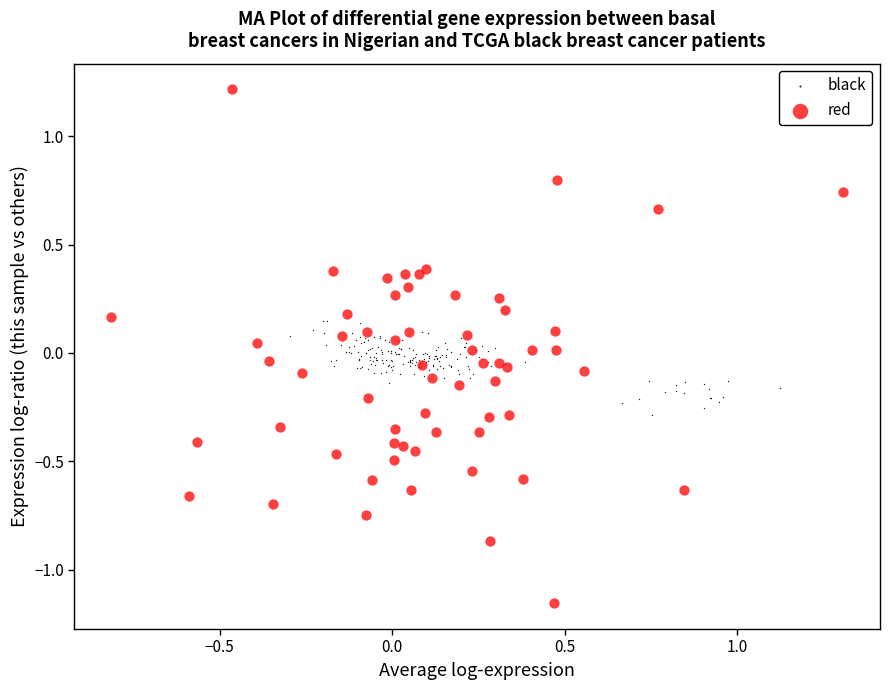

Which series has the widest spread of Y values?

red